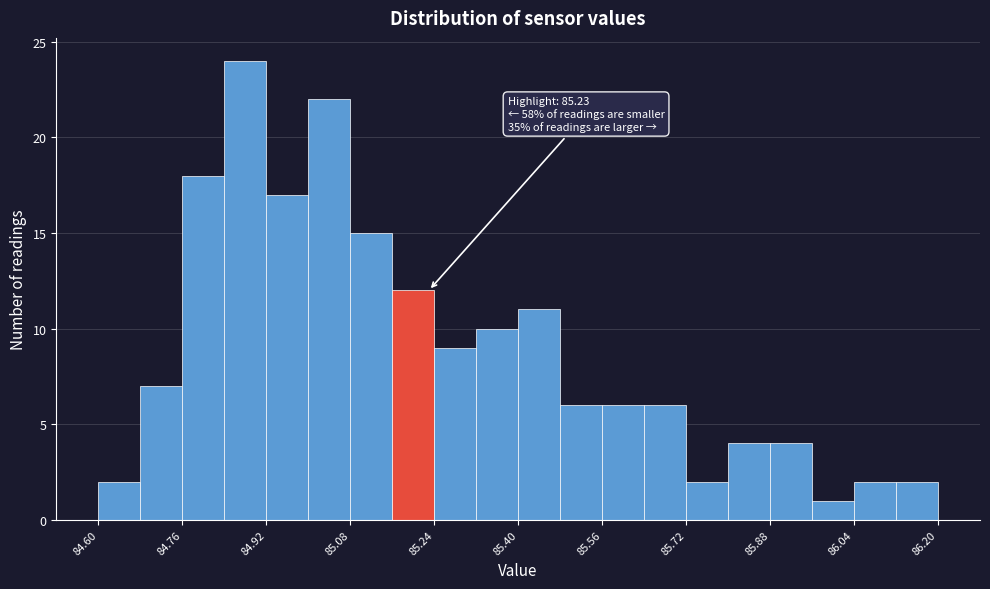

Over which range of the x-axis is the bar tallest?

84.84 to 84.92